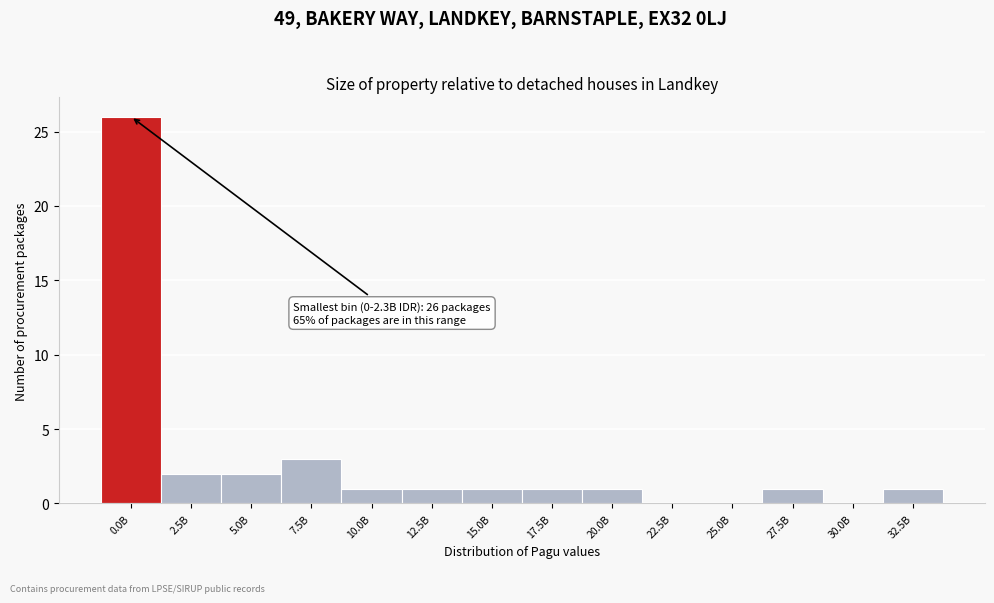

Reading left to right, transcribe all the data shown in this chart.

0.0B=26	2.5B=2	5.0B=2	7.5B=3	10.0B=1	12.5B=1	15.0B=1	17.5B=1	20.0B=1	22.5B=0	25.0B=0	27.5B=1	30.0B=0	32.5B=1